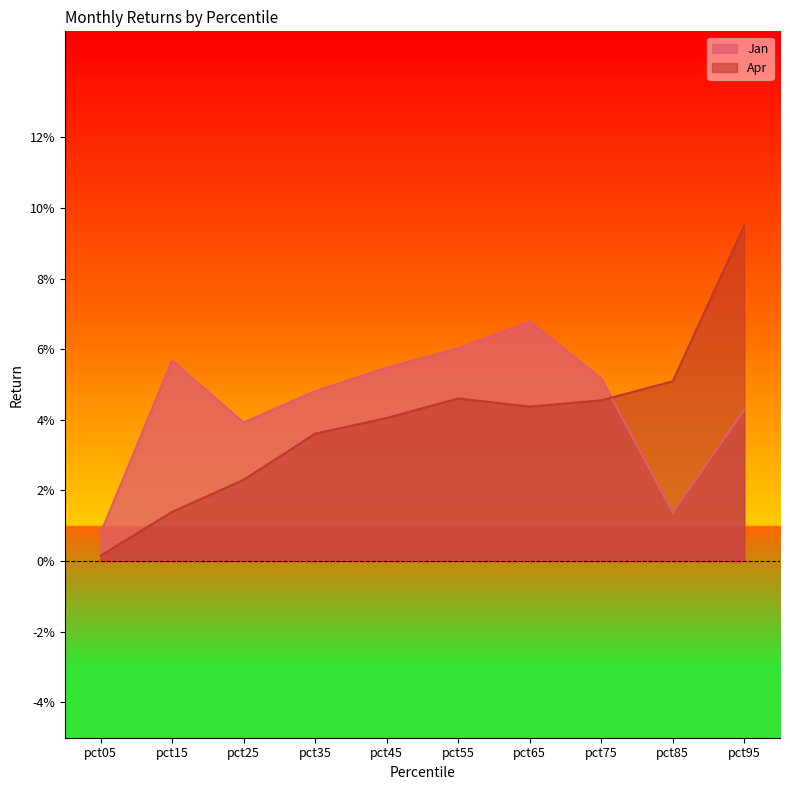

Count the number of categories in the chart.

10